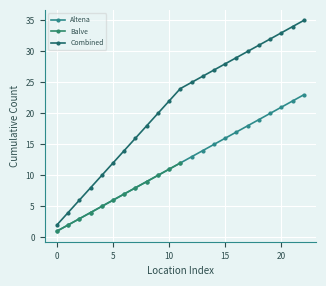

Where does the Distribution Points series first go above 7?

8